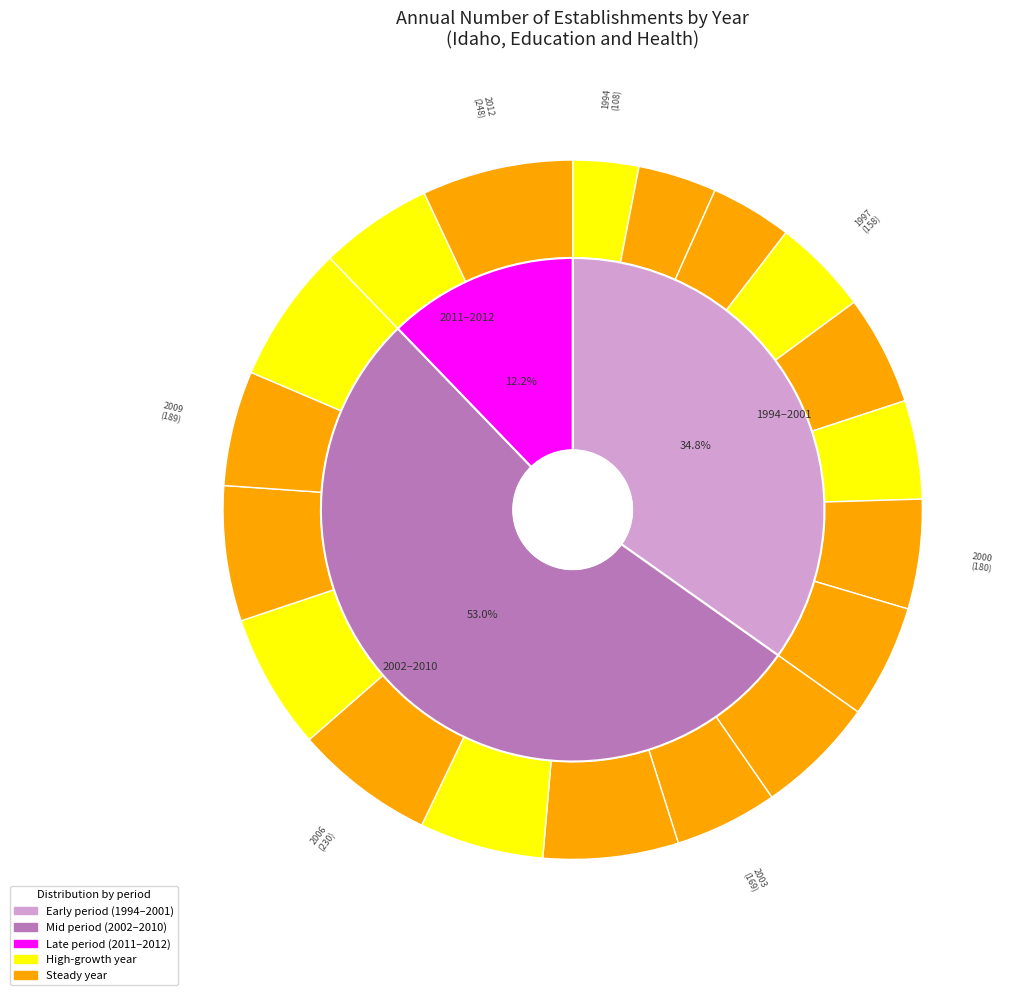

How many segments does this pie chart have?

19